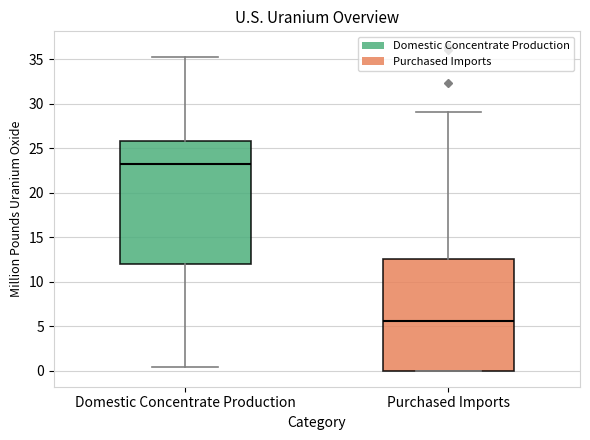

Which box is the tallest, from its lower edge to its upper edge?

Domestic Concentrate Production